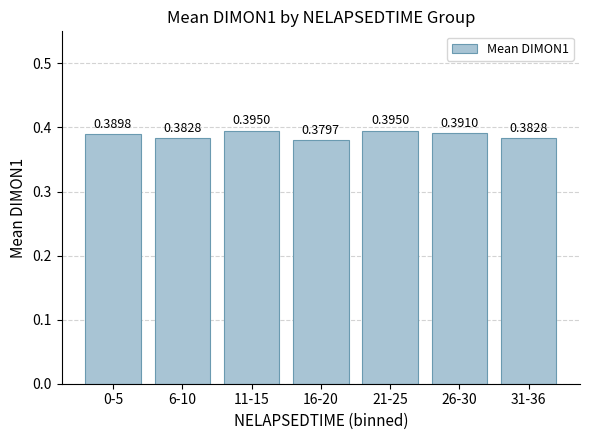

What is the sum of all values?

2.7